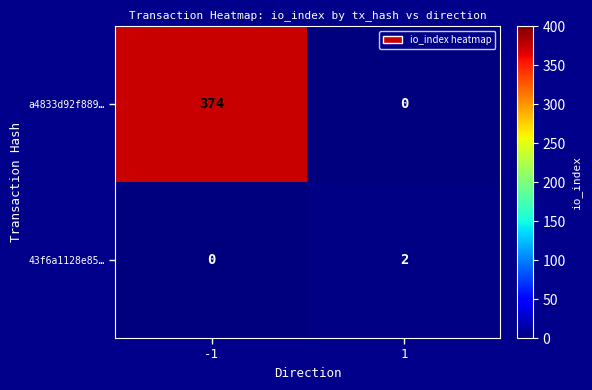

True or false: a4833d92f889… has a value of 374 at -1.

True